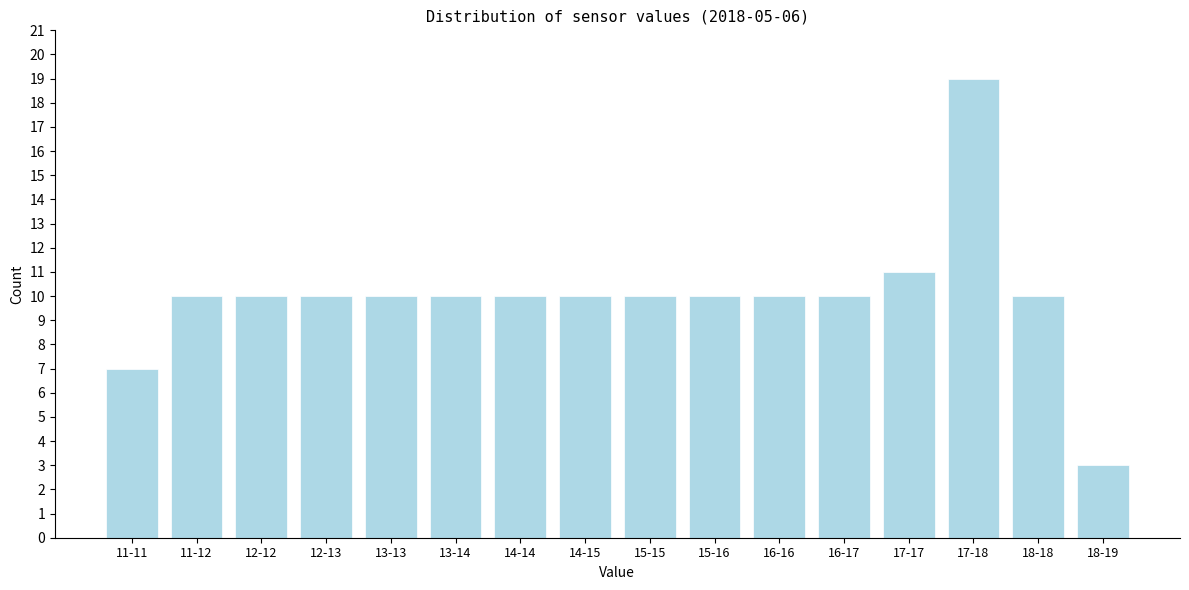

Reading left to right, list all the values displayed in this chart.

11-11=7	11-12=10	12-12=10	12-13=10	13-13=10	13-14=10	14-14=10	14-15=10	15-15=10	15-16=10	16-16=10	16-17=10	17-17=11	17-18=19	18-18=10	18-19=3